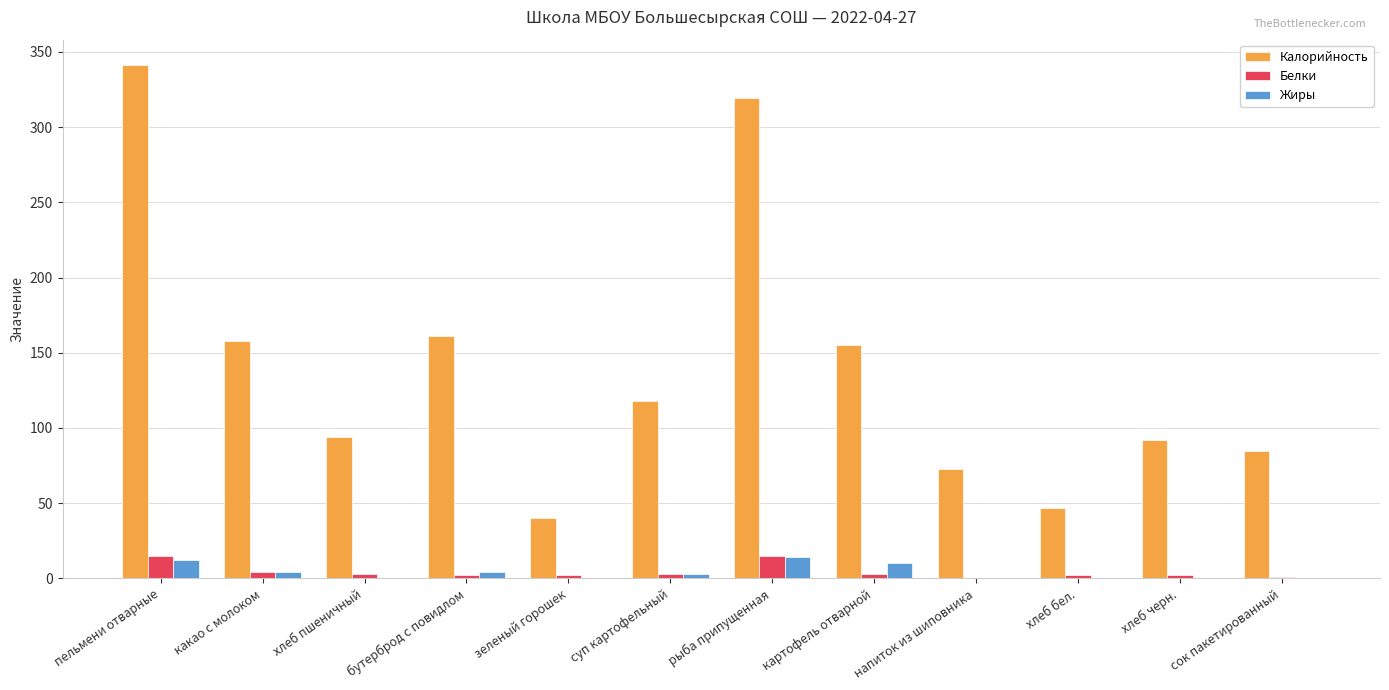

At which label is Калорийность closest to 190?

бутерброд с повидлом